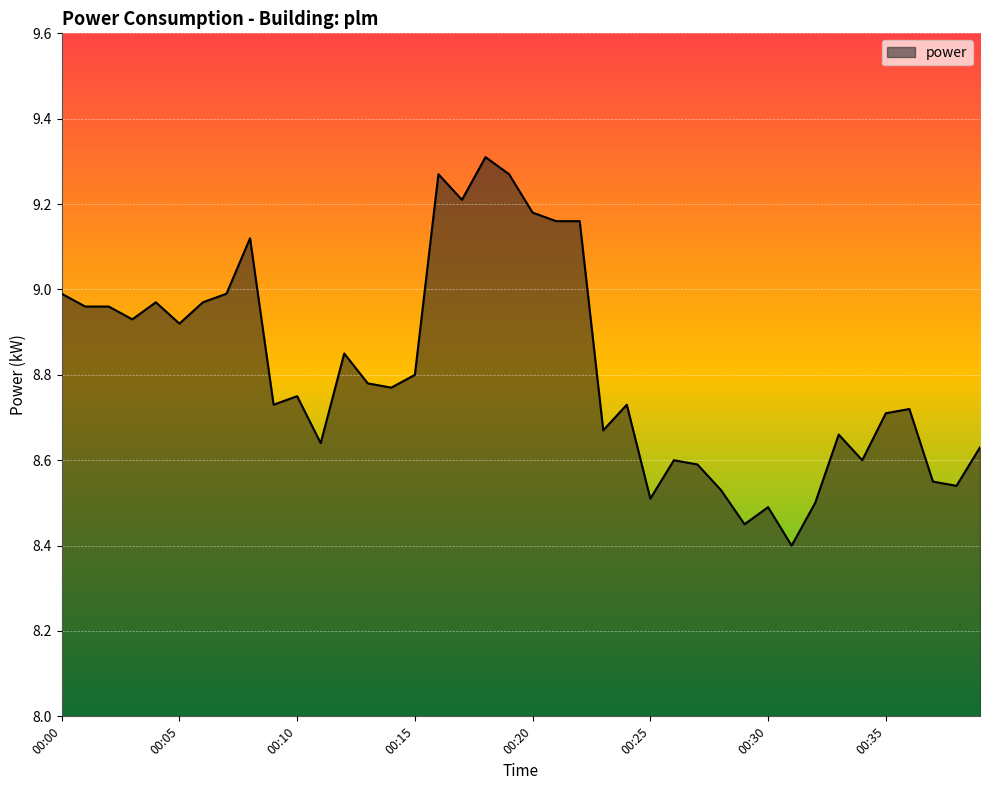

What is the difference between the maximum and minimum values?

0.9